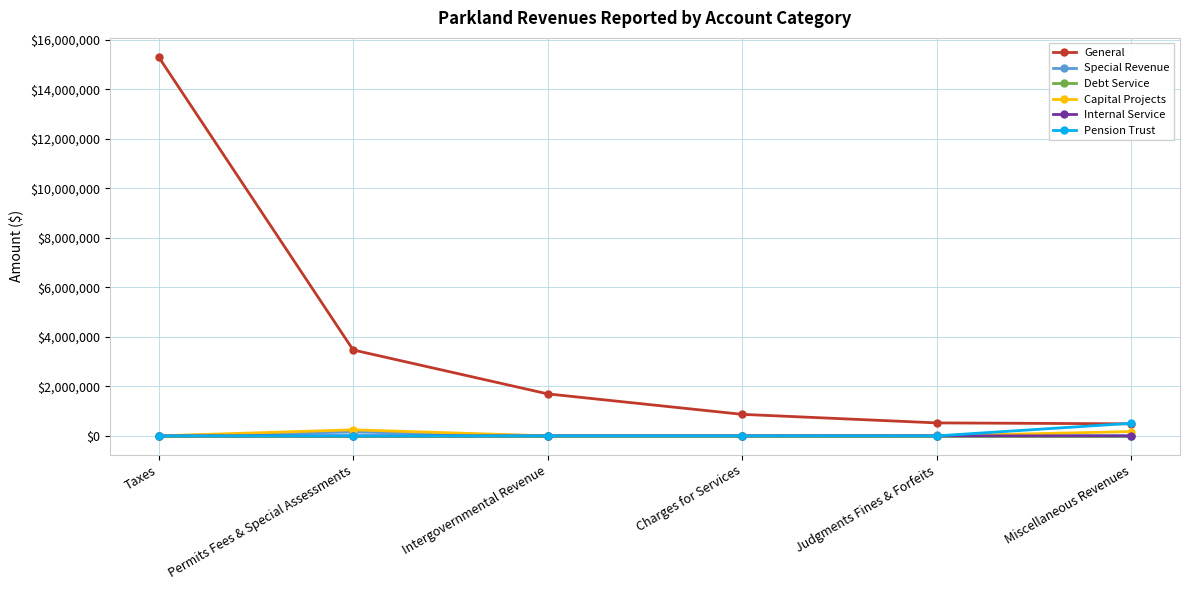

What is the label of the 2nd point from the left?

Permits Fees & Special Assessments